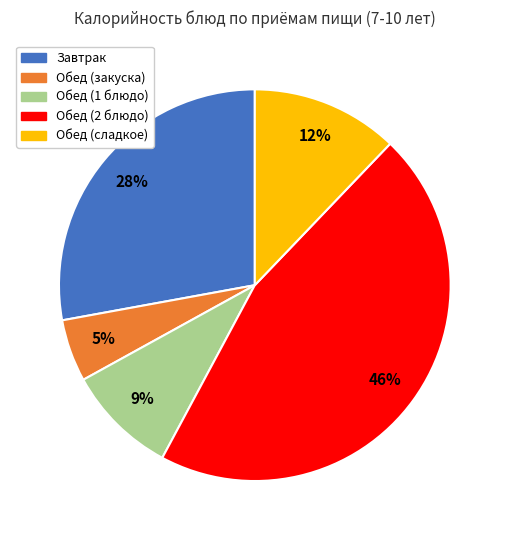

To the nearest percent, what percentage of the pie is Обед (закуска)?

5%